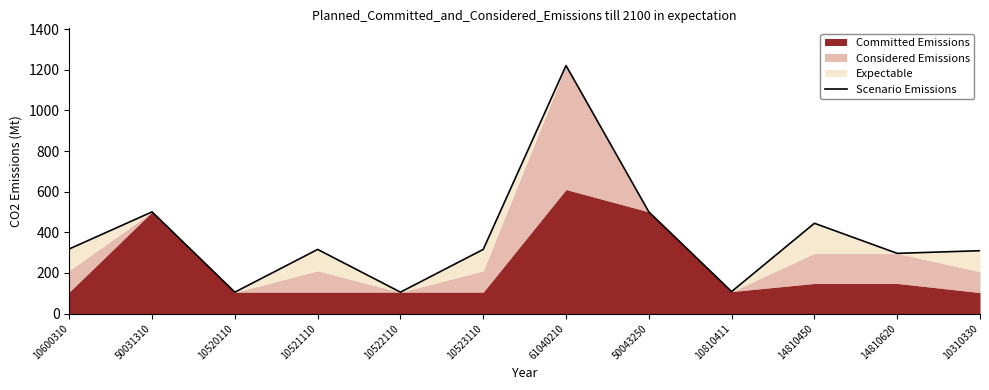

What is the label of the 3rd point from the left?

10520110